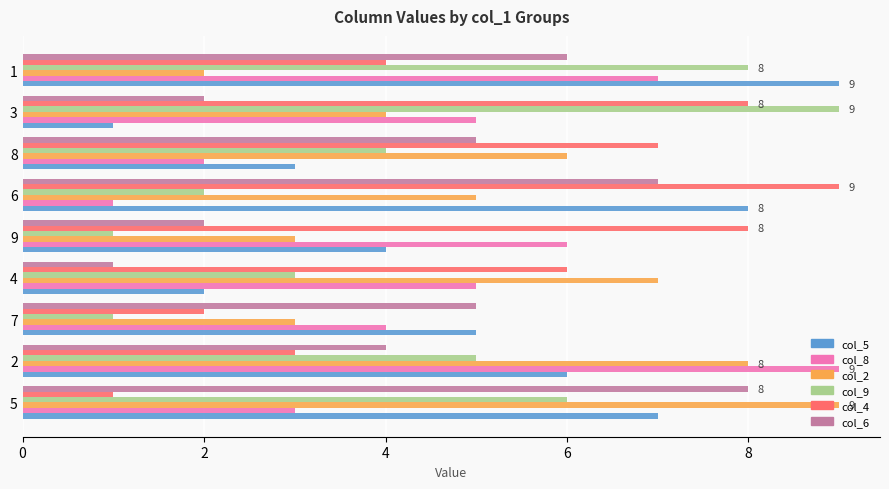

The value of col_4 at 3 is 8. True or false?

True